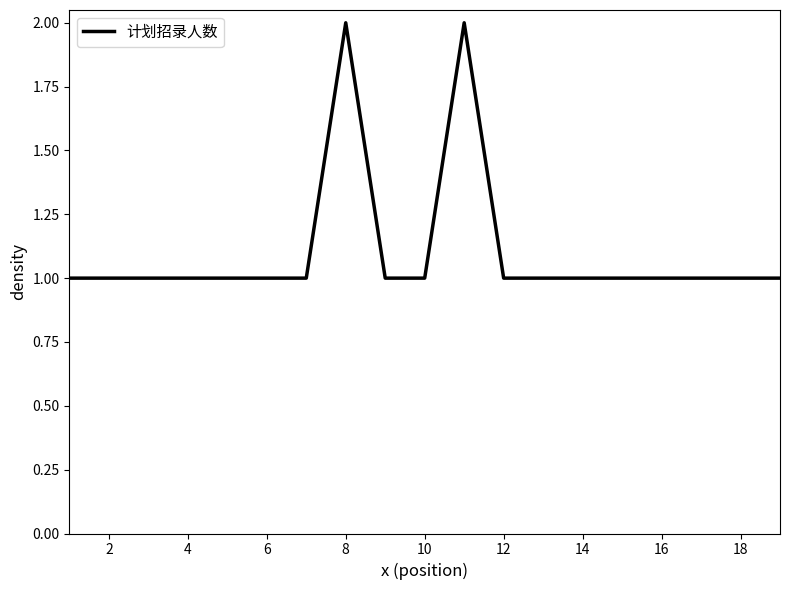

What is the difference between the second highest and second lowest values?

1